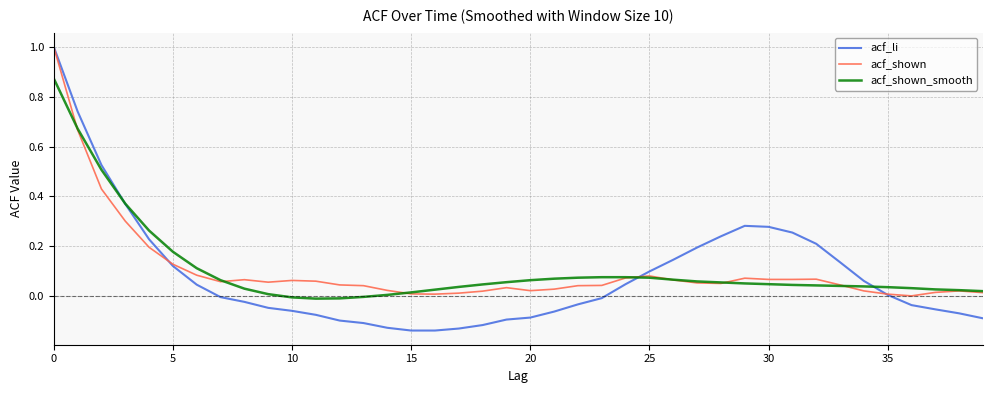

Which series has the largest range (max minus min)?

acf_li